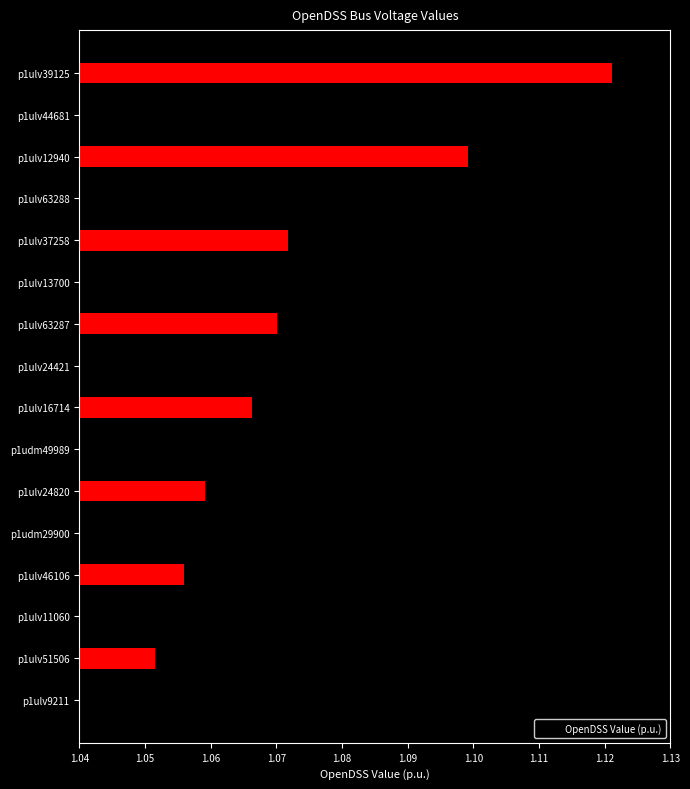

Is it true that the value at p1udm29900 is 1.1?

True